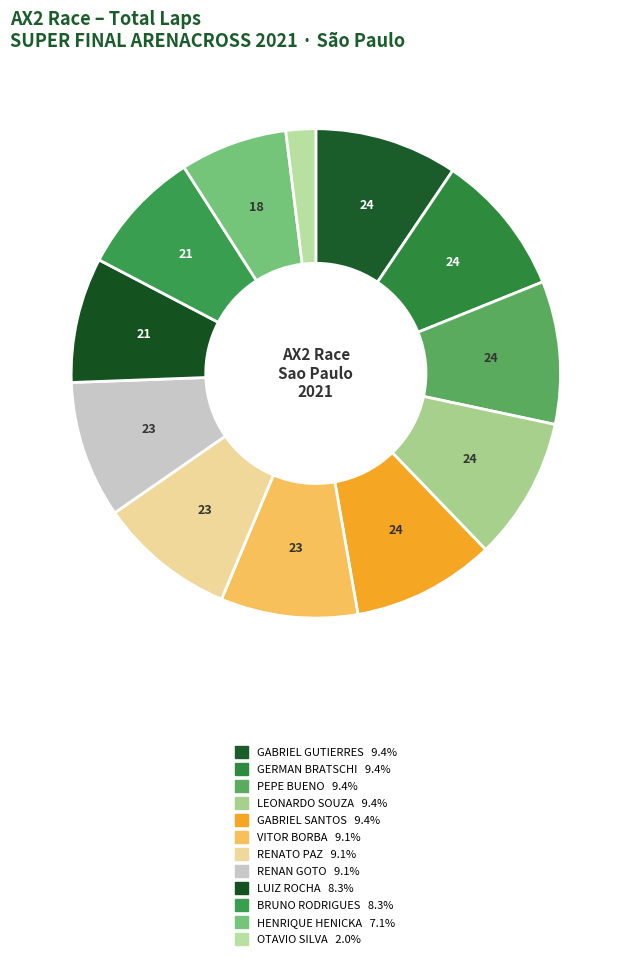

Is there any slice that represents more than half of the pie?

No